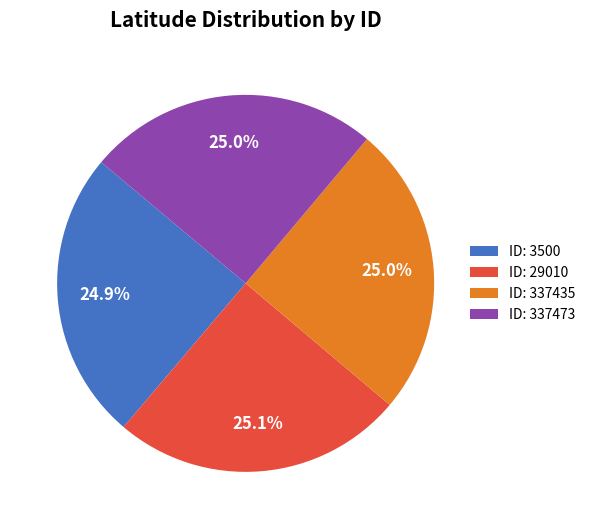

What percentage is NOT represented by ID: 29010?

74.9%